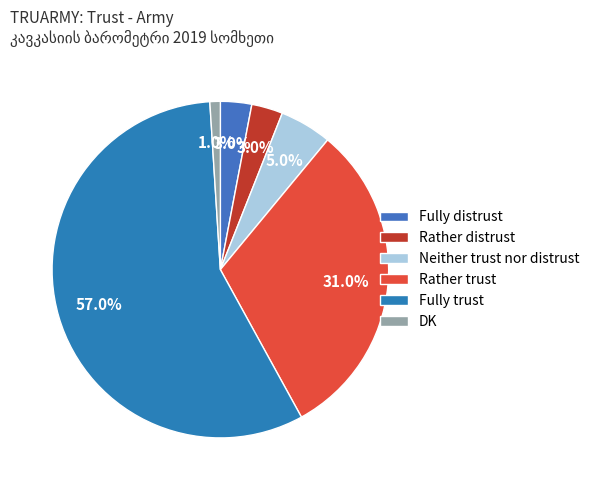

What is the smallest slice in the pie chart?

DK